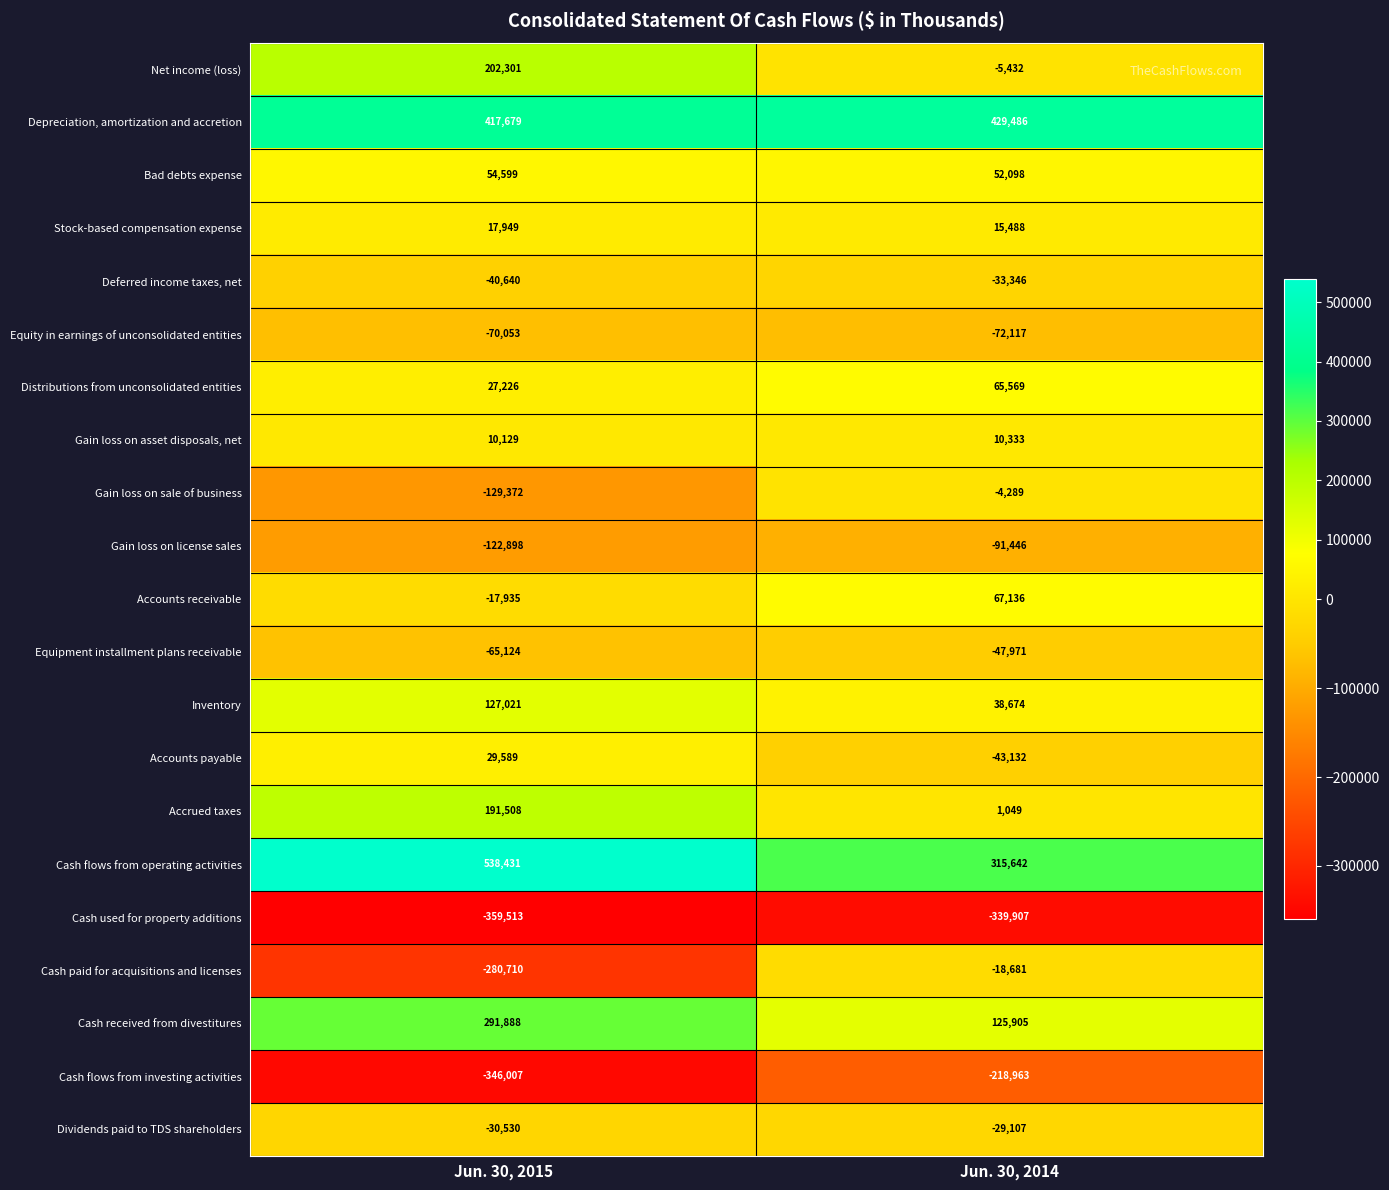

What value does the Cash flows from operating activities series have at Jun. 30, 2015, to the nearest 10?

538430